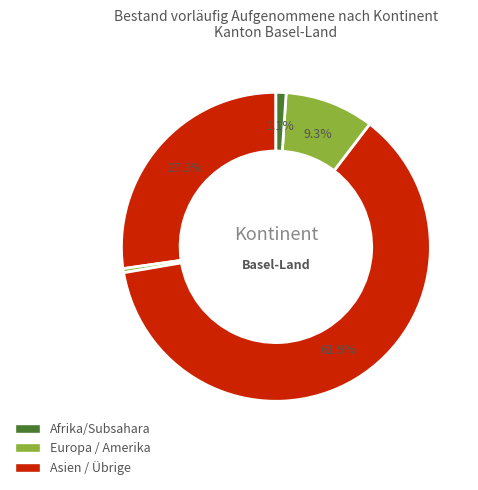

Does any single category account for the majority?

Yes